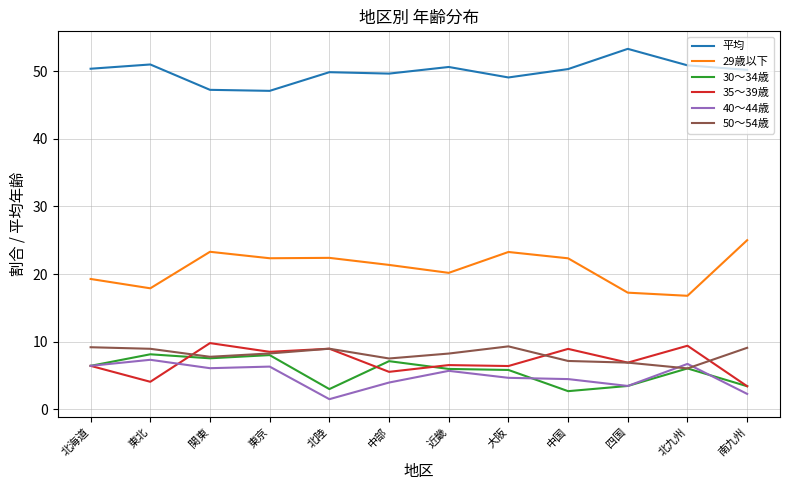

What is the minimum value shown in the chart?

1.5